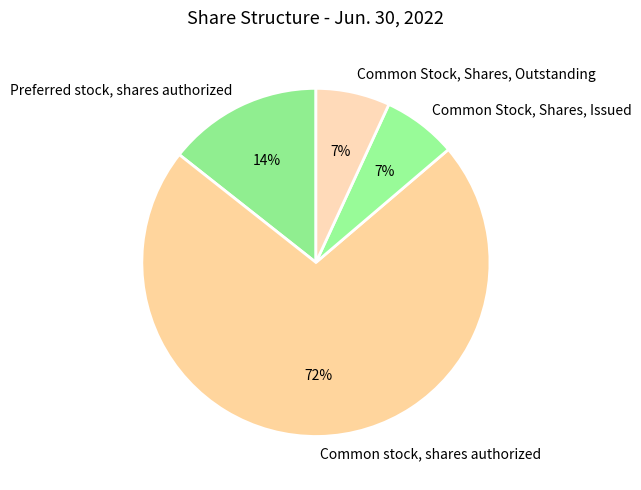

To the nearest percent, what is the difference between the Common Stock, Shares, Issued and Preferred stock, shares authorized slice percentages?

7%